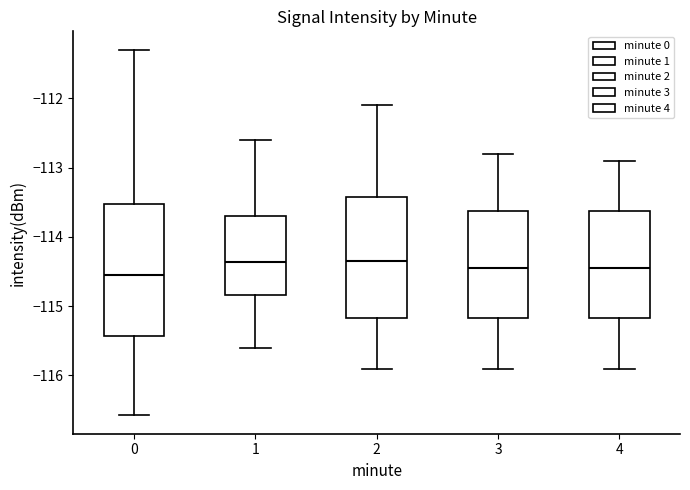

Comparing the boxes themselves (not the whiskers), which one is the tallest?

0